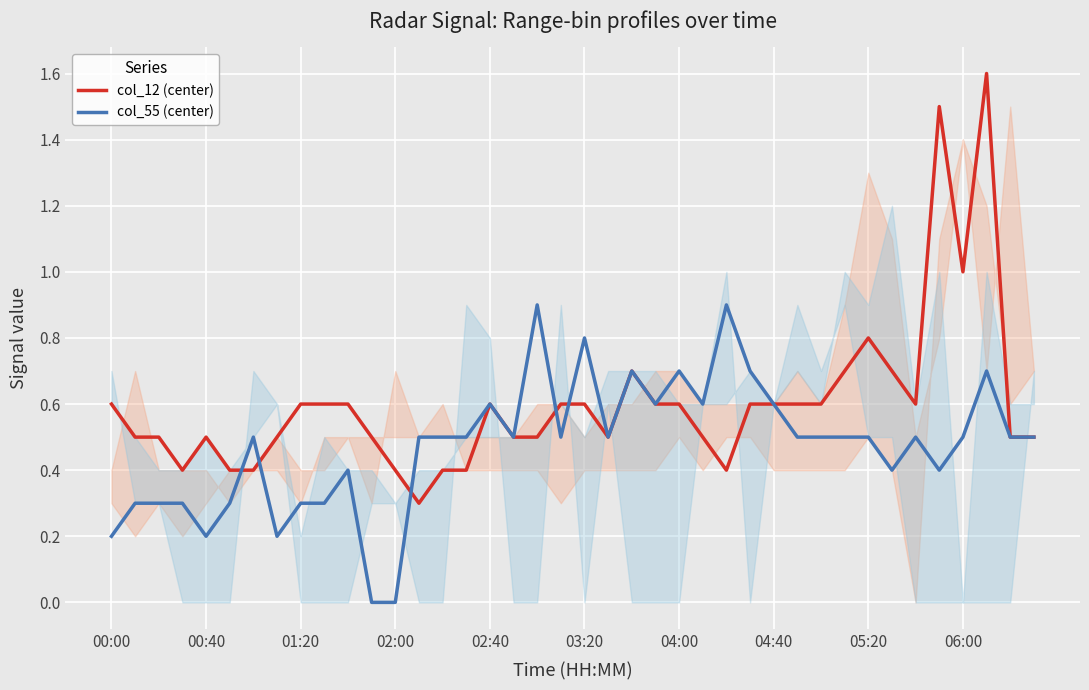

What is the maximum value for col_55 (center)?

0.9